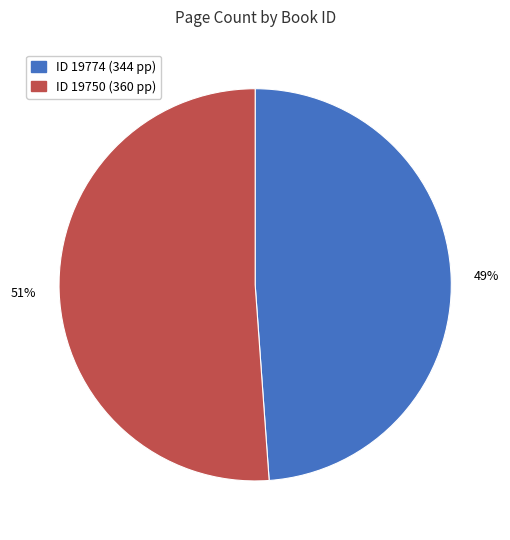

To the nearest percent, what is the average slice percentage?

50%